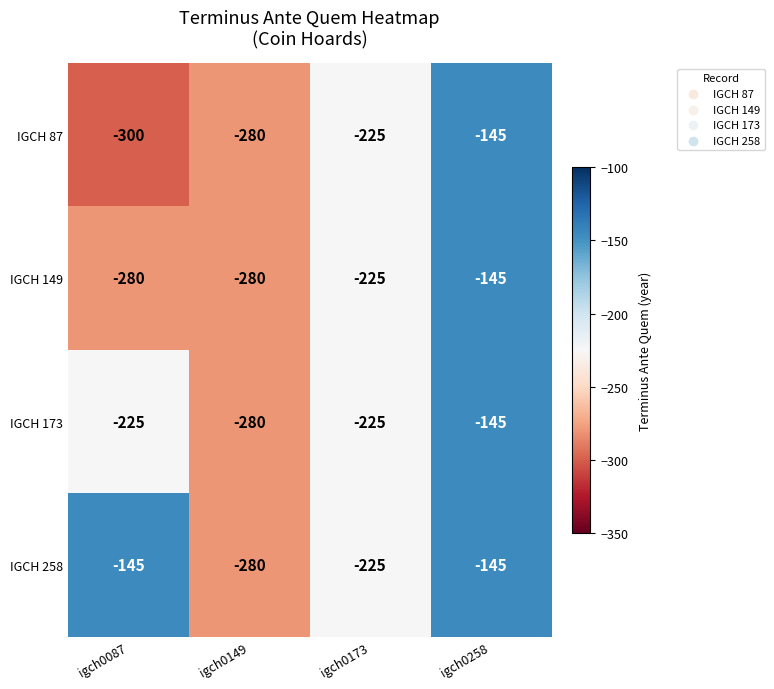

How many IGCH 149 values are between -280 and -145?

4